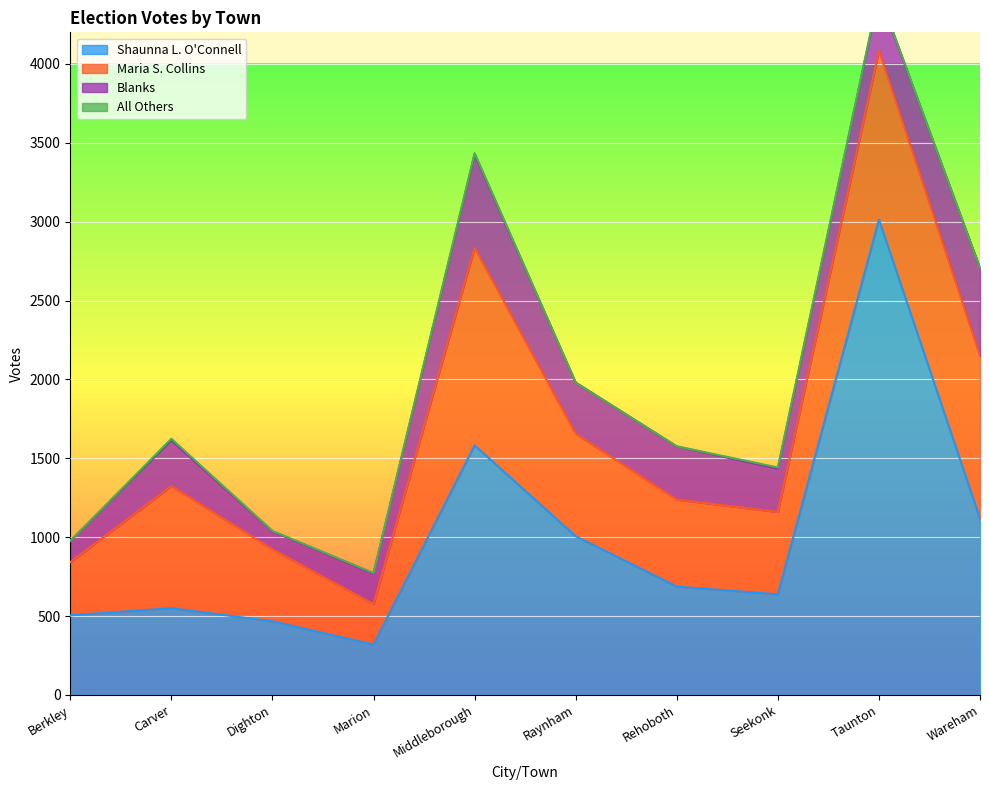

The value of Maria S. Collins at Marion is 370. True or false?

False